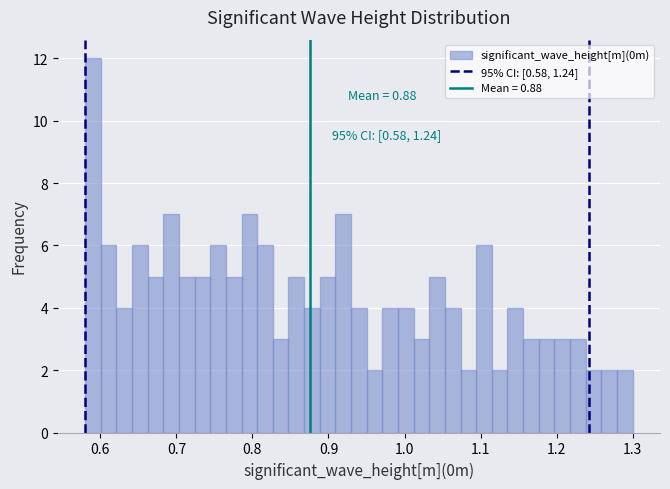

Around what value on the x-axis is the tallest bar? Give the approximate position of its centre, as read against the axis.

0.59